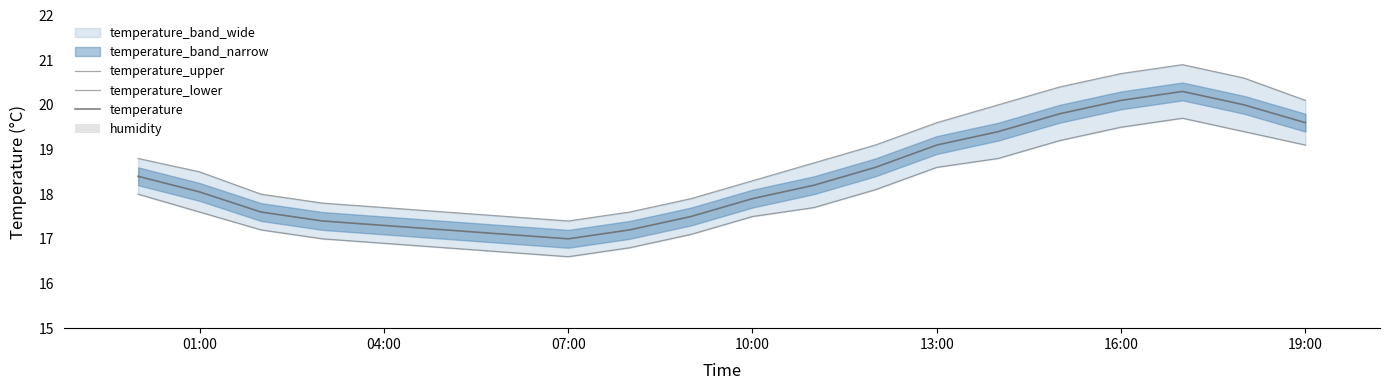

Is it true that temperature equals 19.1 at 13:00?

True